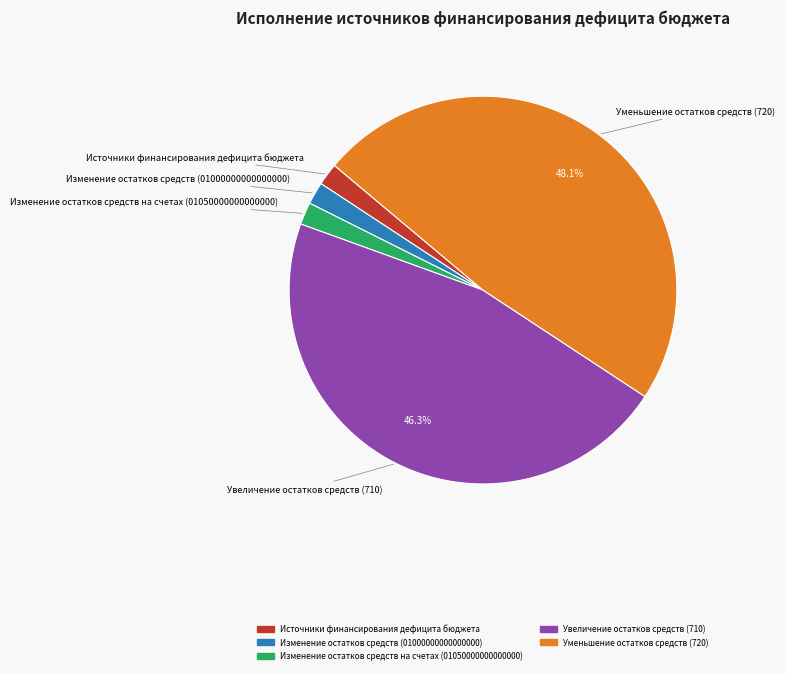

What percentage is NOT represented by Уменьшение остатков средств (720)?

51.9%